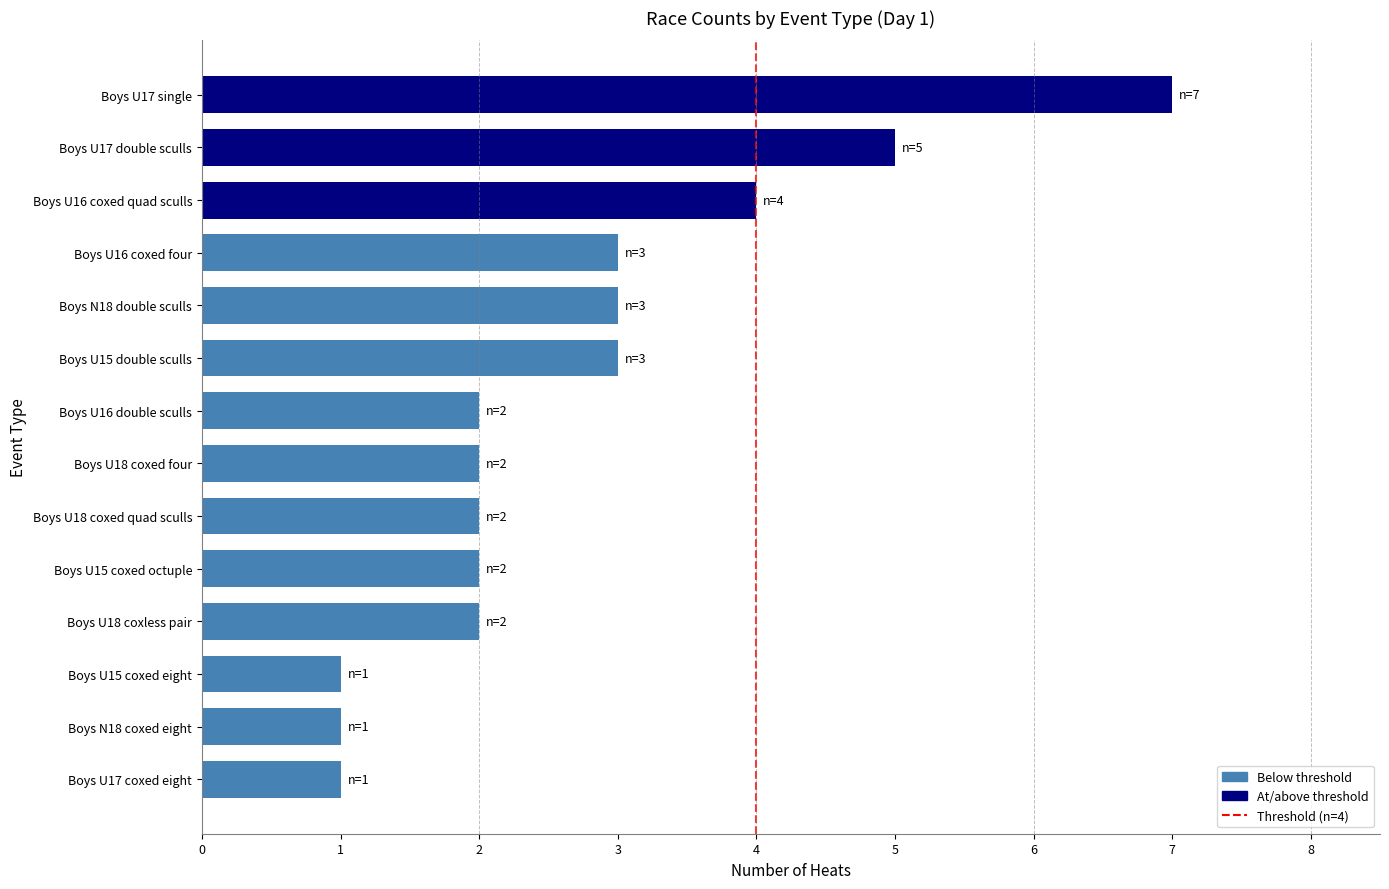

Reading bottom to top, extract all data points from this chart.

1	1	1	2	2	2	2	2	3	3	3	4	5	7